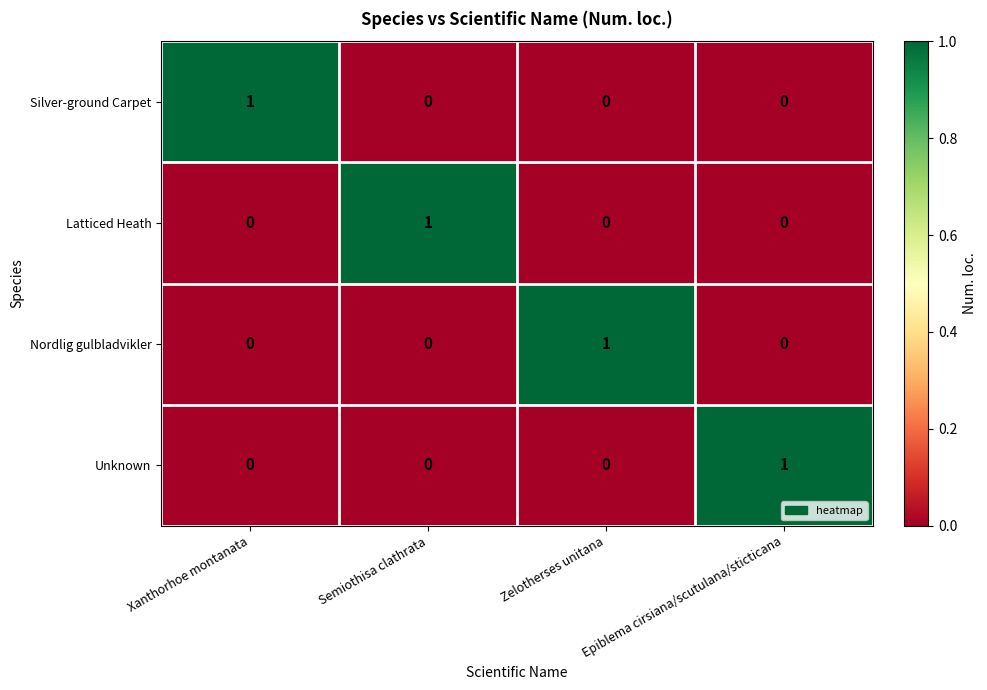

The Nordlig gulbladvikler series shows -1 at Epiblema cirsiana/scutulana/sticticana. True or false?

False